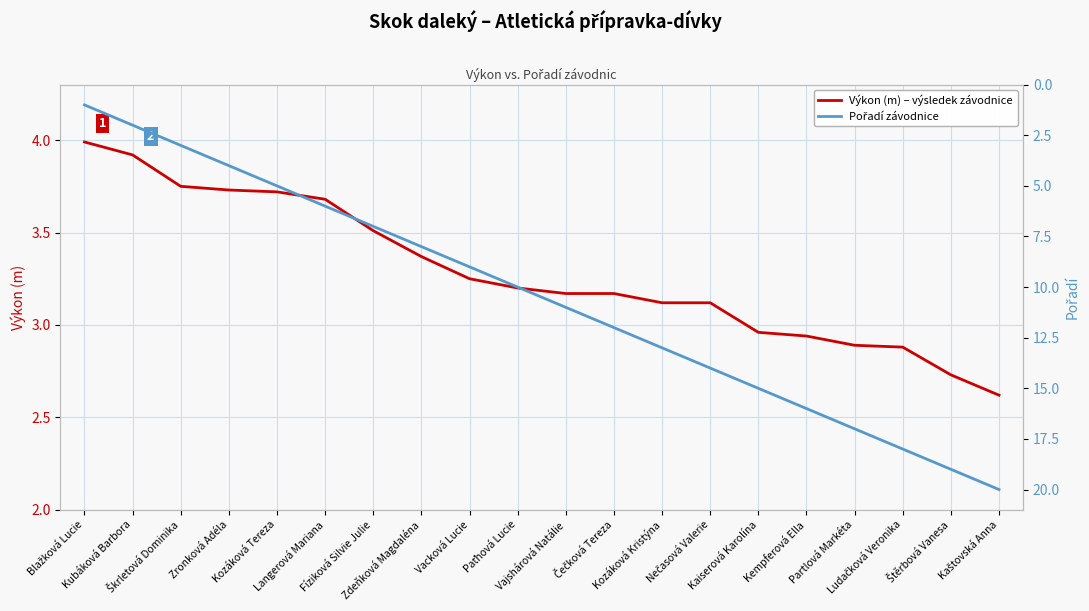

True or false: Výkon (m) – výsledek závodnice has more than 2 points higher than both neighbors.

False